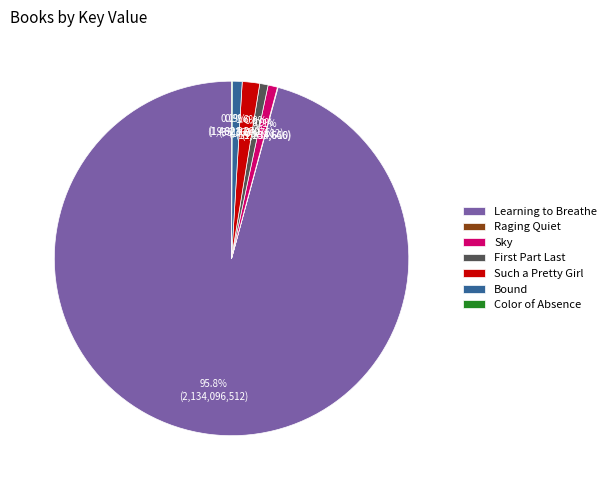

Combined, do Such a Pretty Girl and Bound account for over 50%?

No